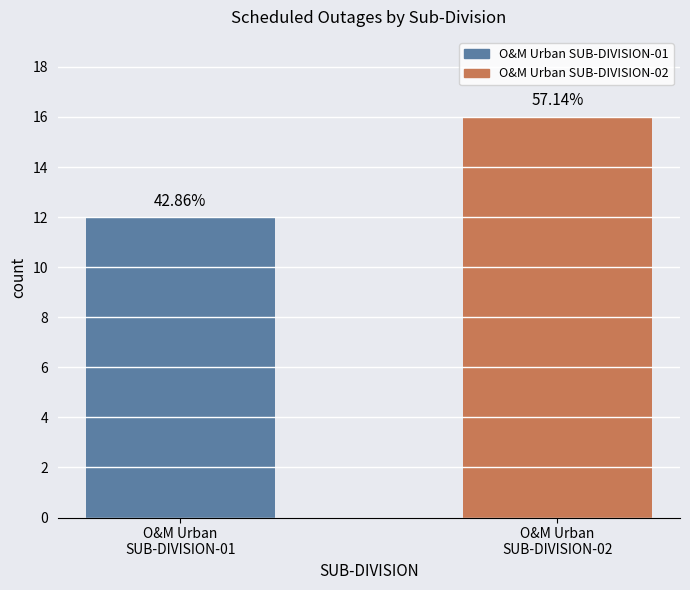

Rank the categories by value from lowest to highest.

O&M Urban
SUB-DIVISION-01, O&M Urban
SUB-DIVISION-02